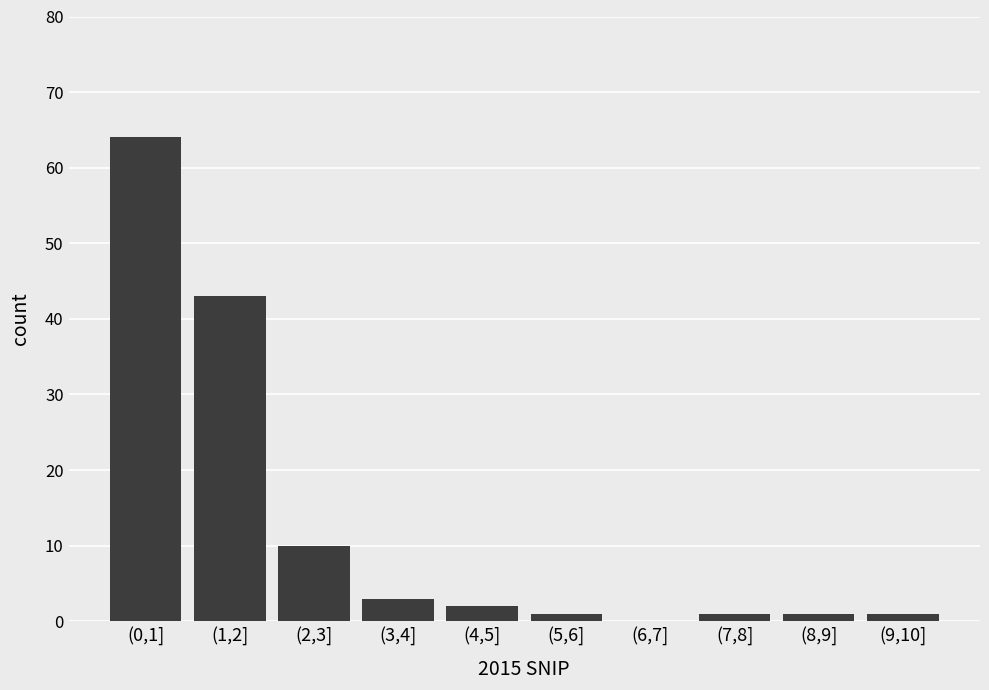

Reading left to right, extract all data points from this chart.

(0,1]=64	(1,2]=43	(2,3]=10	(3,4]=3	(4,5]=2	(5,6]=1	(6,7]=0	(7,8]=1	(8,9]=1	(9,10]=1